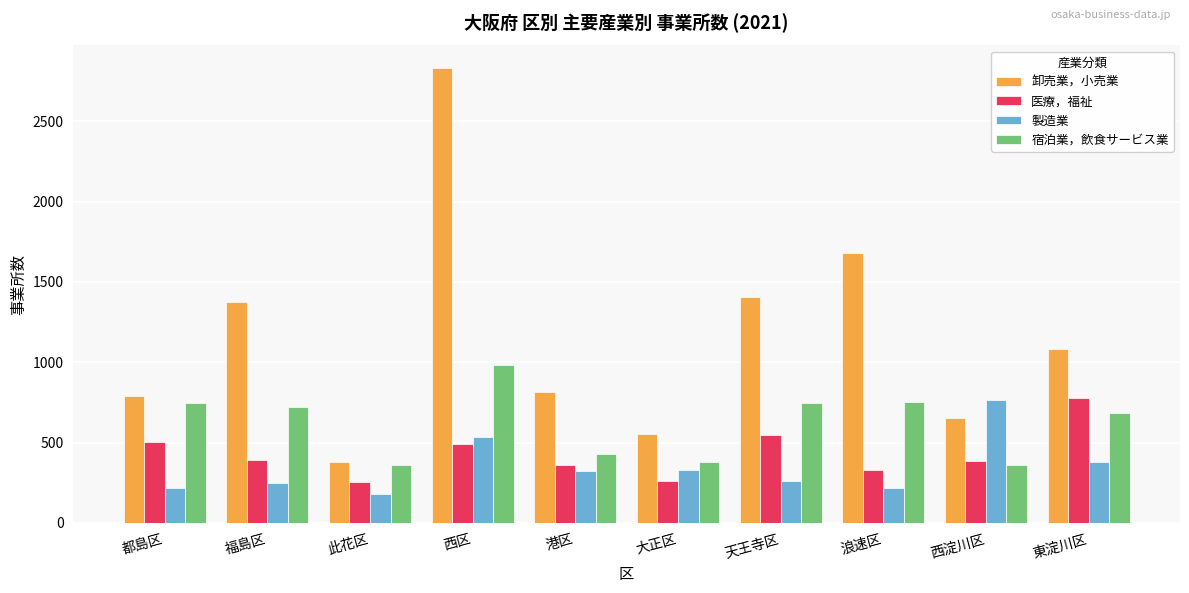

Is the value of 医療，福祉 at 此花区 greater than the value of 宿泊業，飲食サービス業 at 都島区?

No